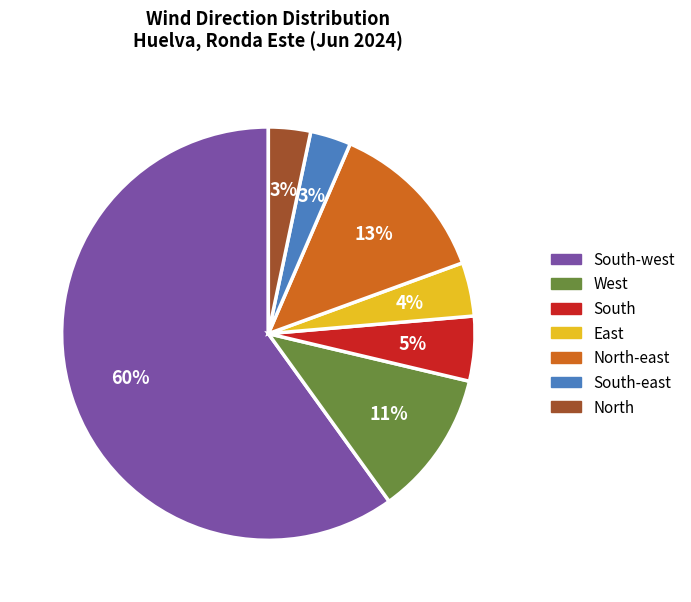

Is there a majority slice in this chart?

Yes